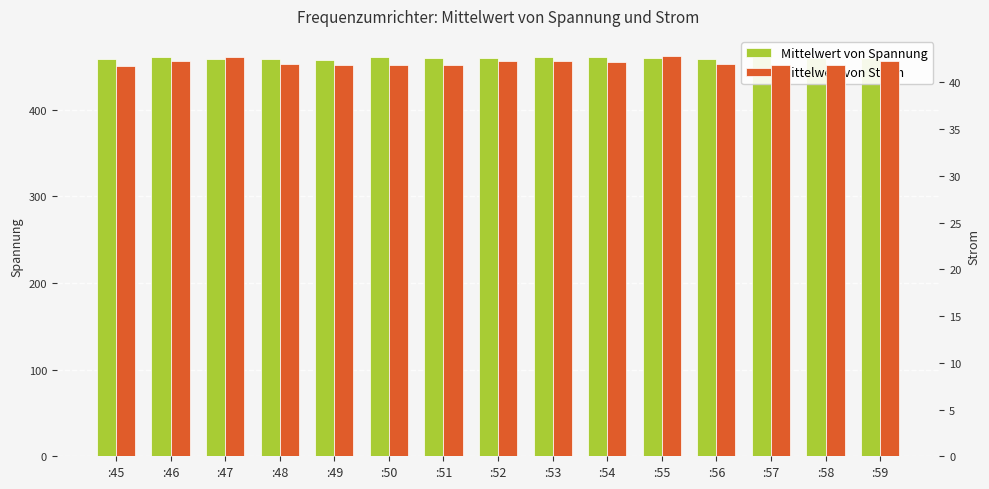

True or false: Mittelwert von Strom has a value of 21.8 at :55.

False